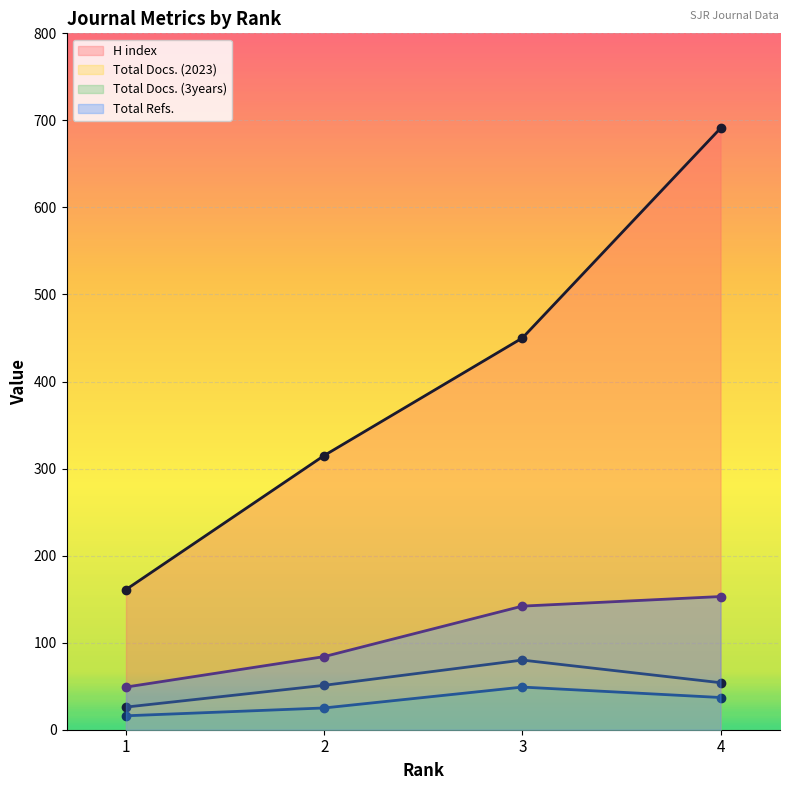

What is the difference between the maximum and minimum values in the H index series?

530